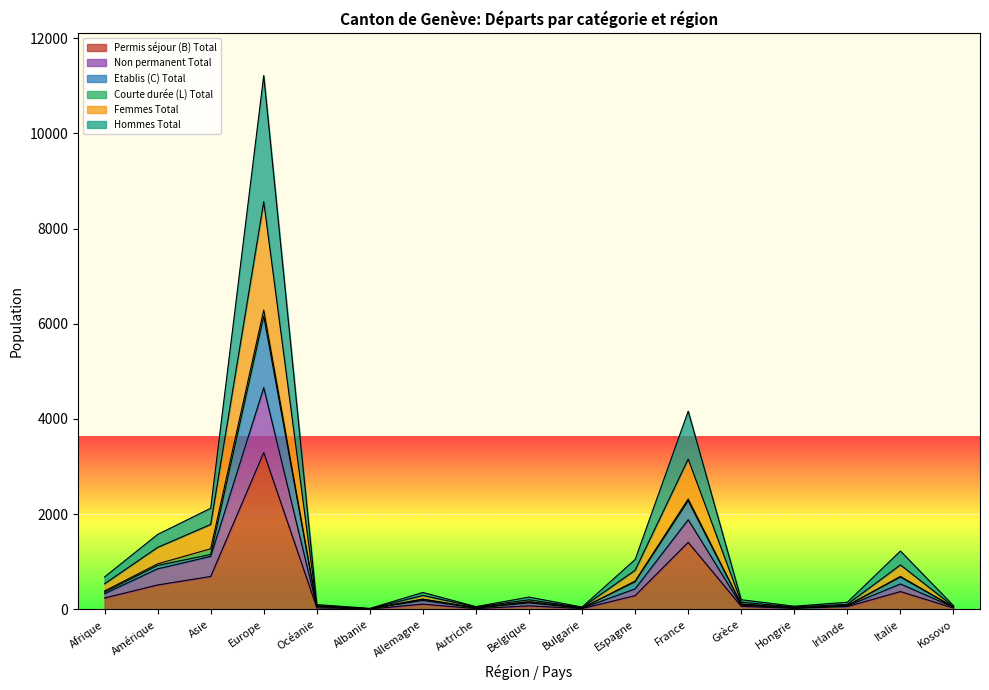

True or false: Femmes Total and Etablis (C) Total cross at least once.

False